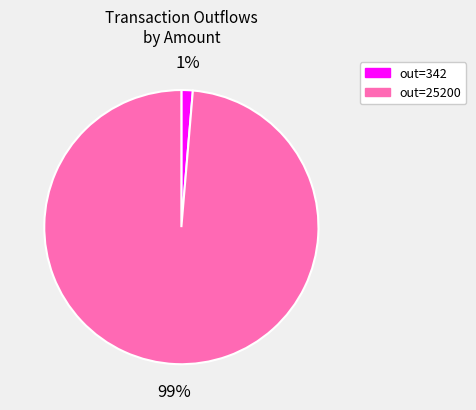

Is there a majority slice in this chart?

Yes